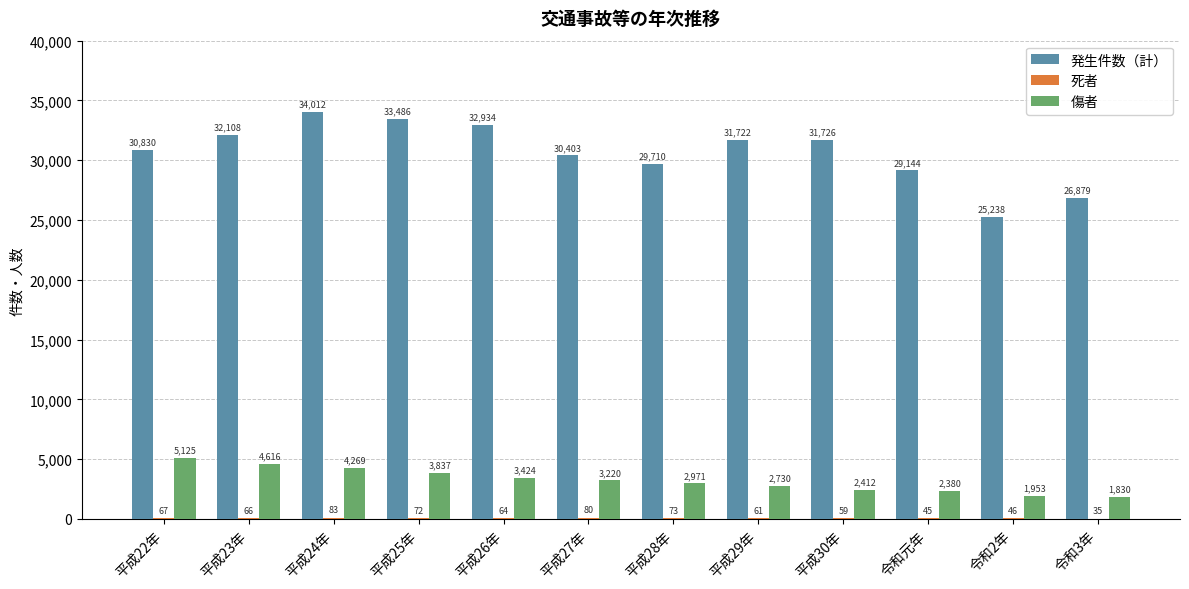

What is the sum of all 発生件数（計） values?

368192